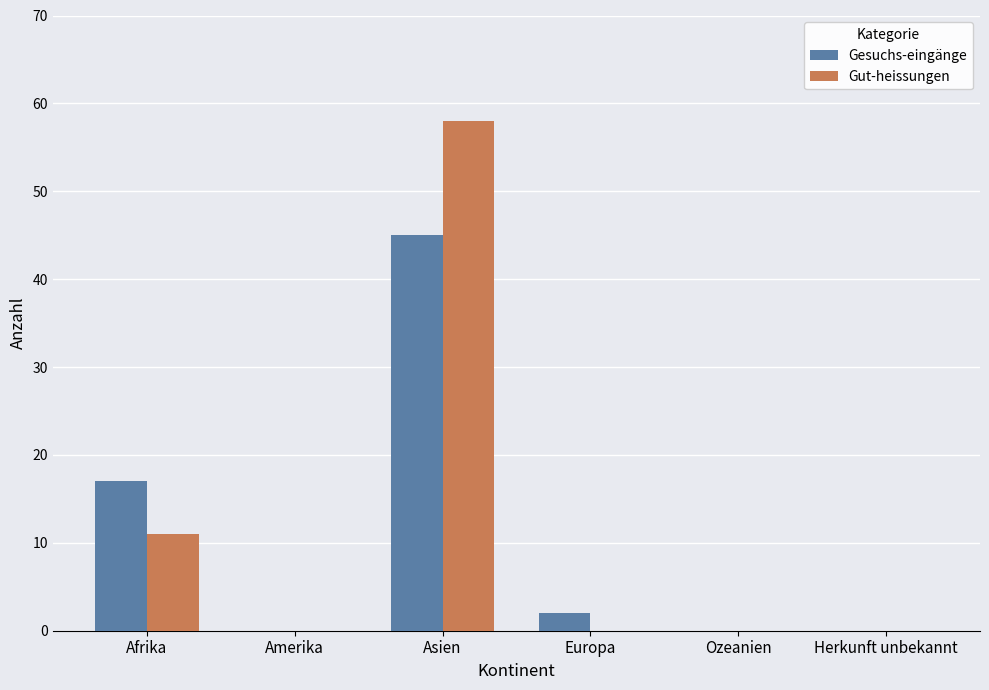

What is the spread (max minus min) of values at Europa?

2